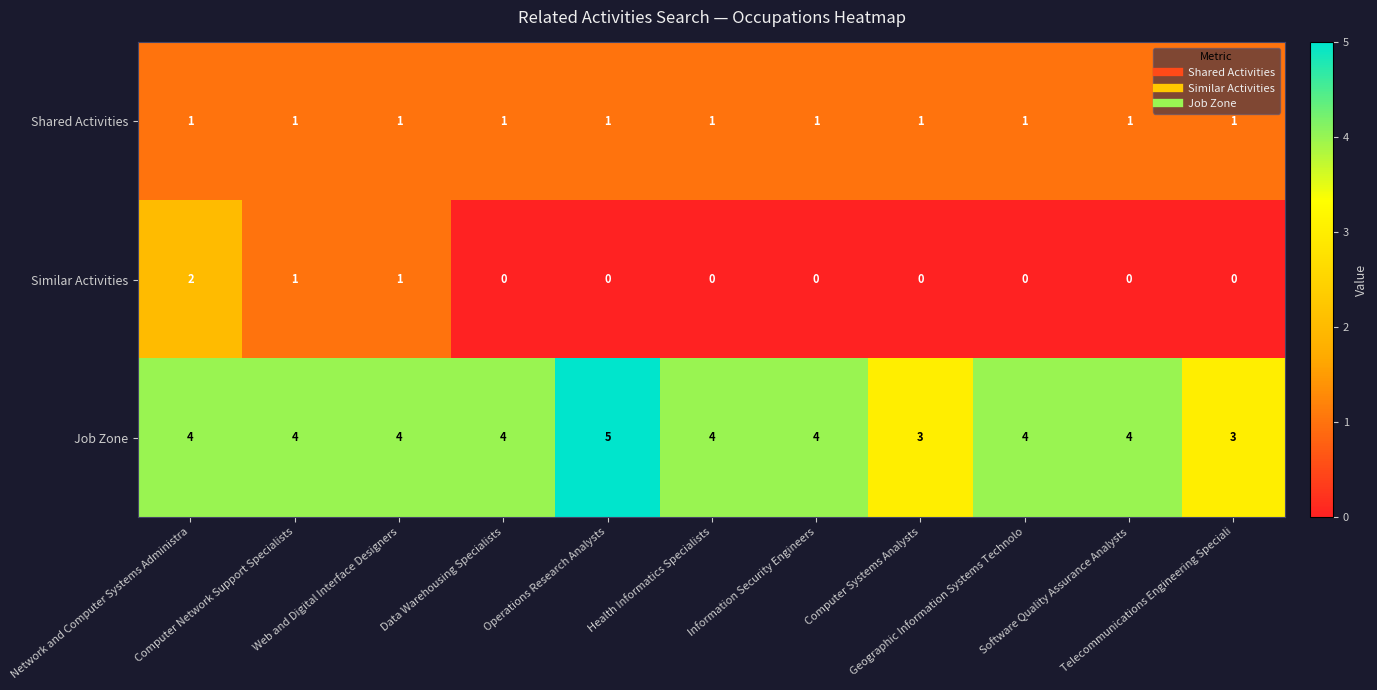

At which category is the sum across all series the highest?

Network and Computer Systems Administra